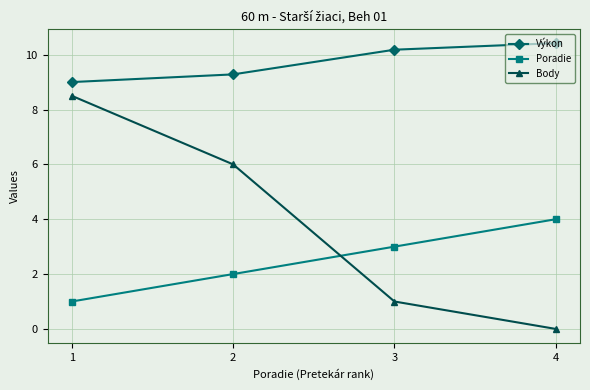

Reading right to left, extract all data points from this chart.

Výkon: 10.4	10.2	9.3	9.0
Poradie: 4.0	3.0	2.0	1.0
Body: 0.0	1.0	6.0	8.5